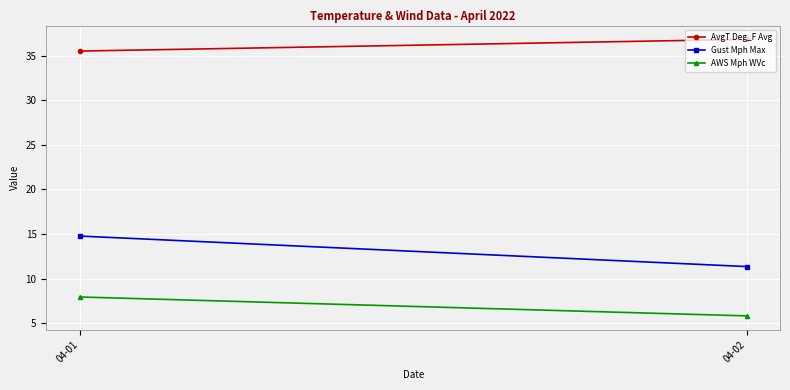

Reading left to right, extract all data points from this chart.

AvgT Deg_F Avg: 04-01=35.5	04-02=36.8
Gust Mph Max: 04-01=14.8	04-02=11.3
AWS Mph WVc: 04-01=7.9	04-02=5.8